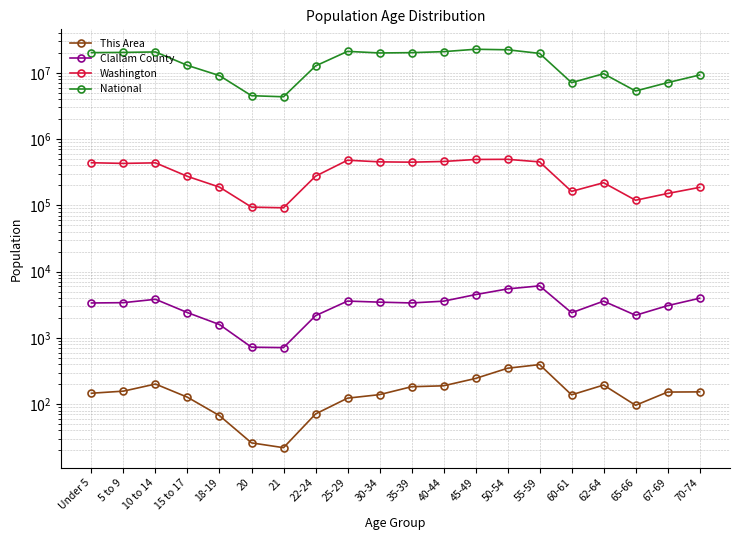

The value of This Area at 67-69 is 152. True or false?

True